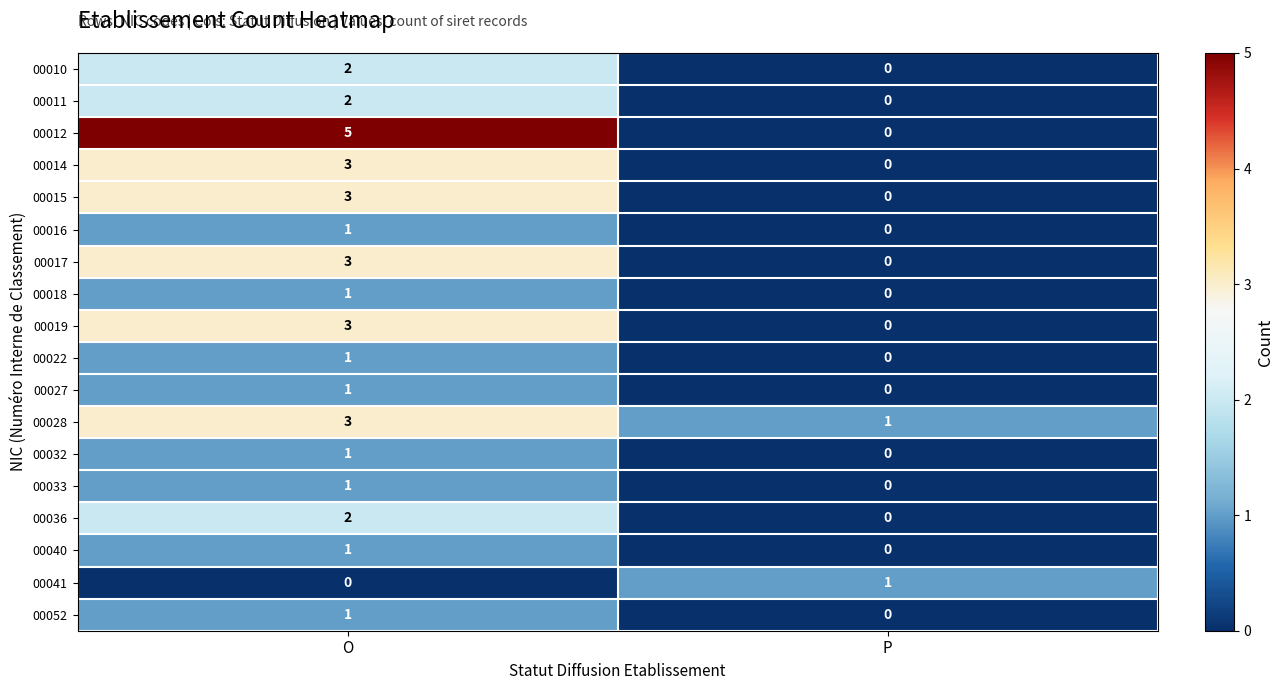

What is the total value across all series at O?

34